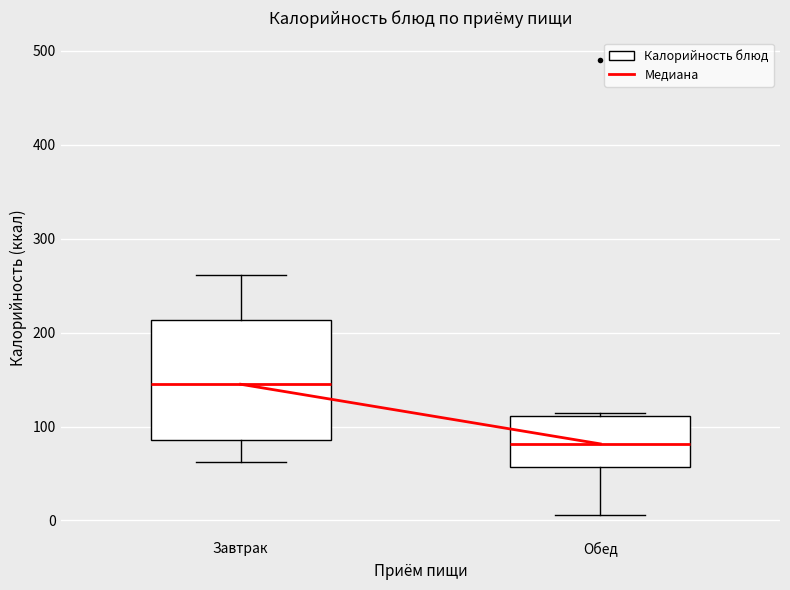

Reading left to right, read every box against the y-axis: the position of its median line, the range the box covers, and the ends of its whiskers. The values are not printed on the chart, so give them approximately, as read against the axis.

Завтрак: median 150, box 90 to 210, whiskers 60 to 260
Обед: median 80, box 60 to 110, whiskers 10 to 110